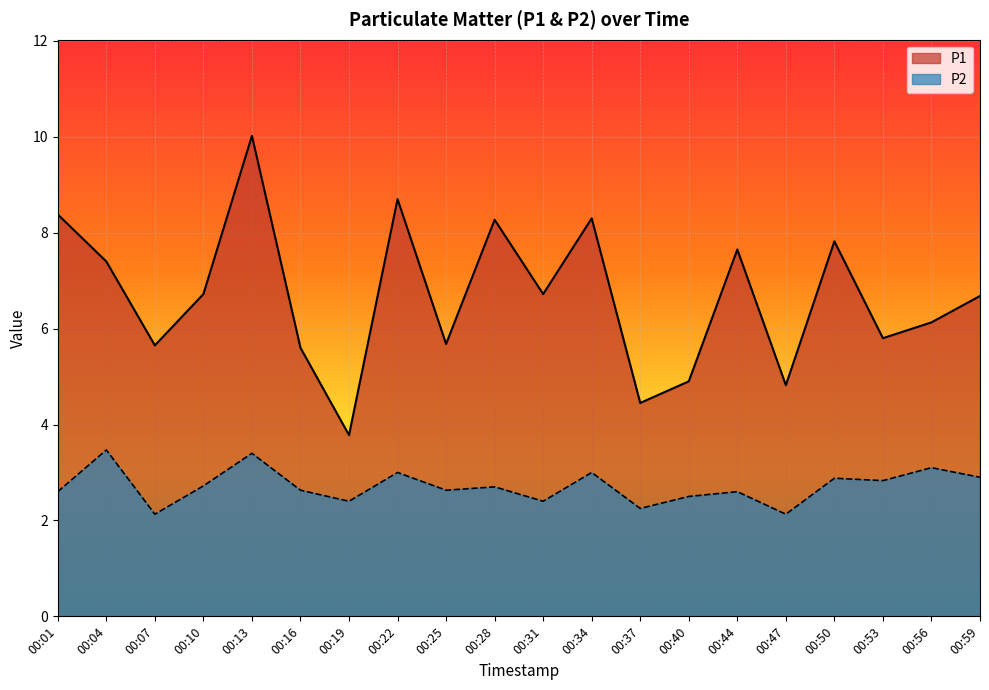

Which has a higher value, 00:01 or 00:25?

00:01